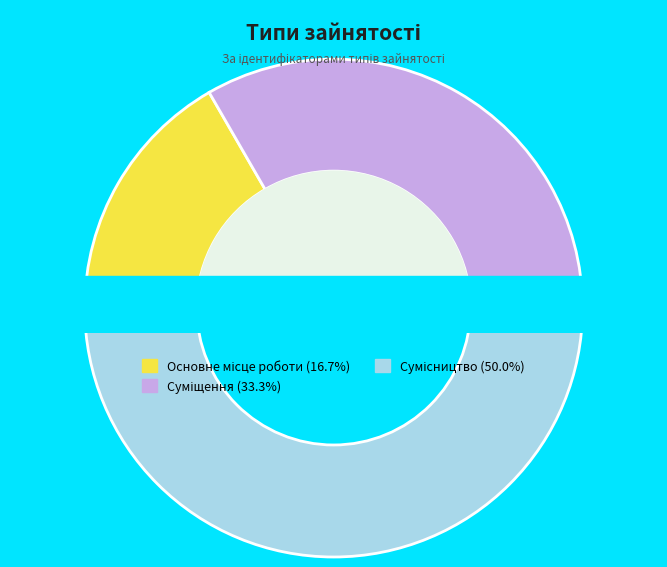

Which category has the biggest portion of the pie?

Сумісництво